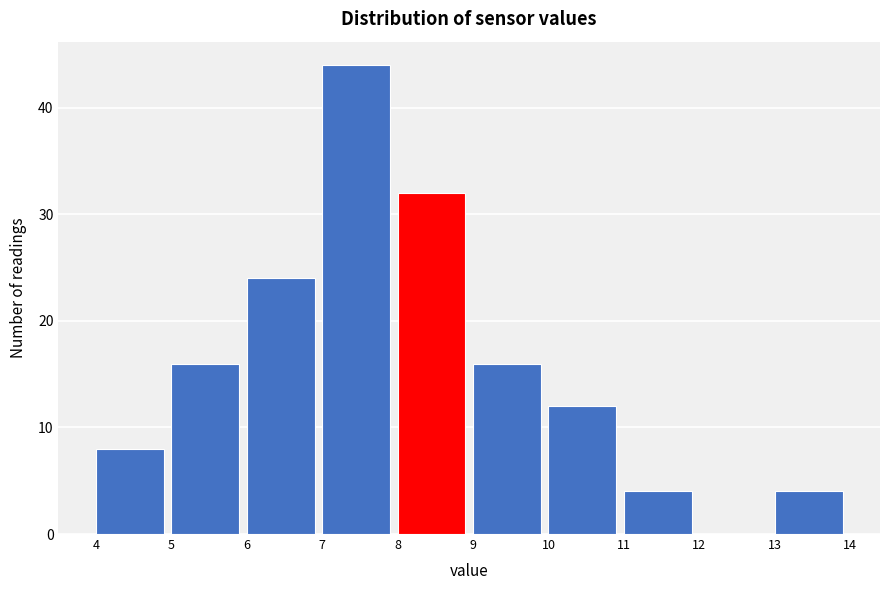

How tall is the bar that spans 10 to 11 on the x-axis? The values are not printed on the chart, so give them approximately, as read against the axis.

12